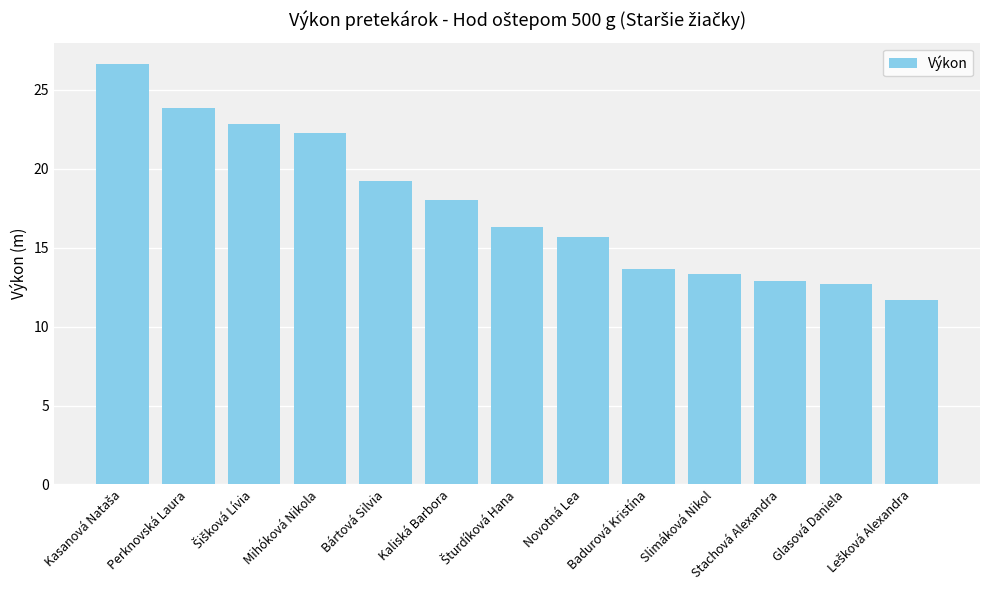

Approximately how many times larger is the value at Mihóková Nikola compared to Badurová Kristína?

1.6